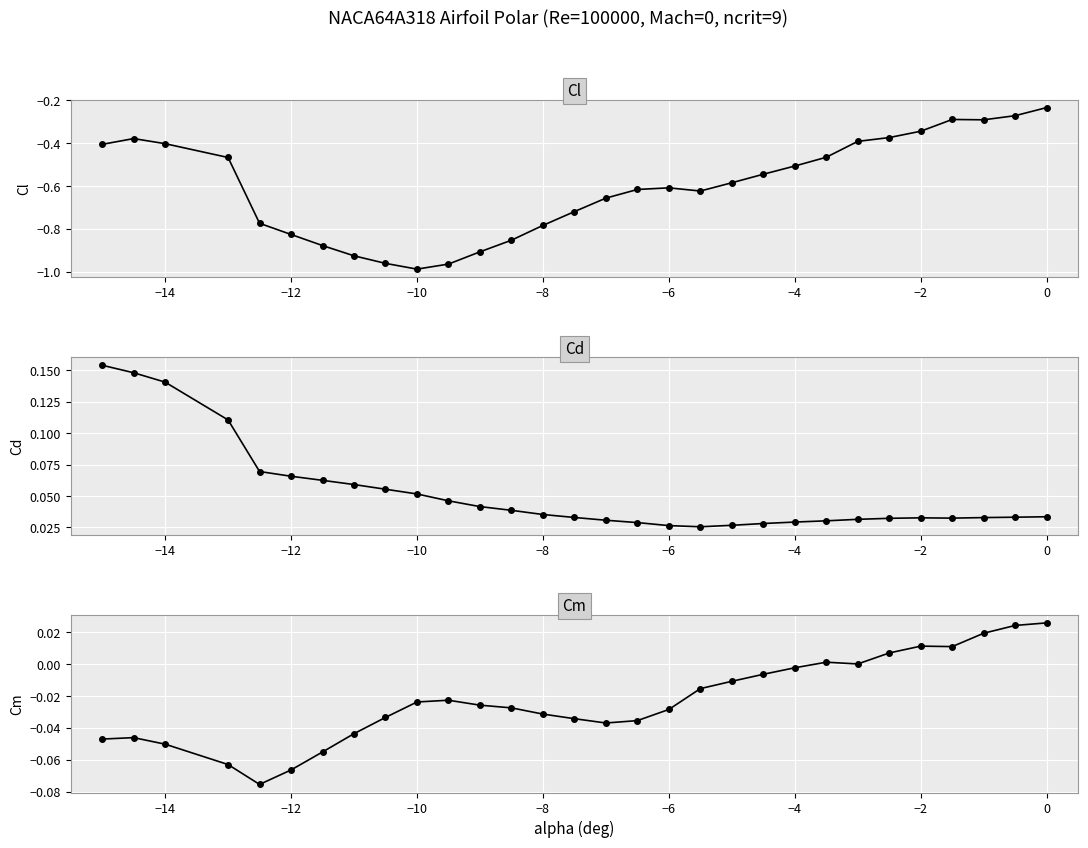

The value of Cm at −4 is -0.0. True or false?

False